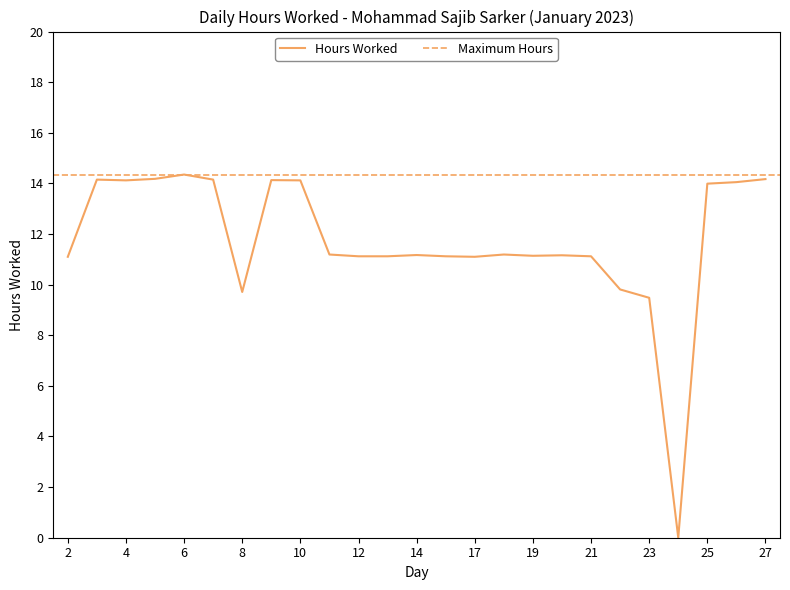

What is the change in value from 11 to 24?

-11.2